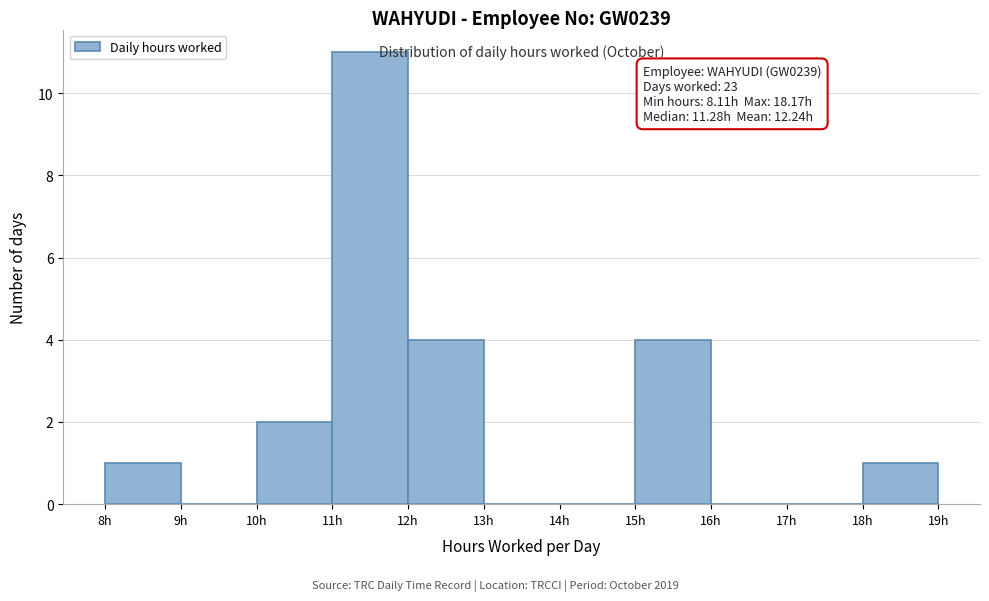

Which range on the x-axis has the tallest bar?

11 to 12